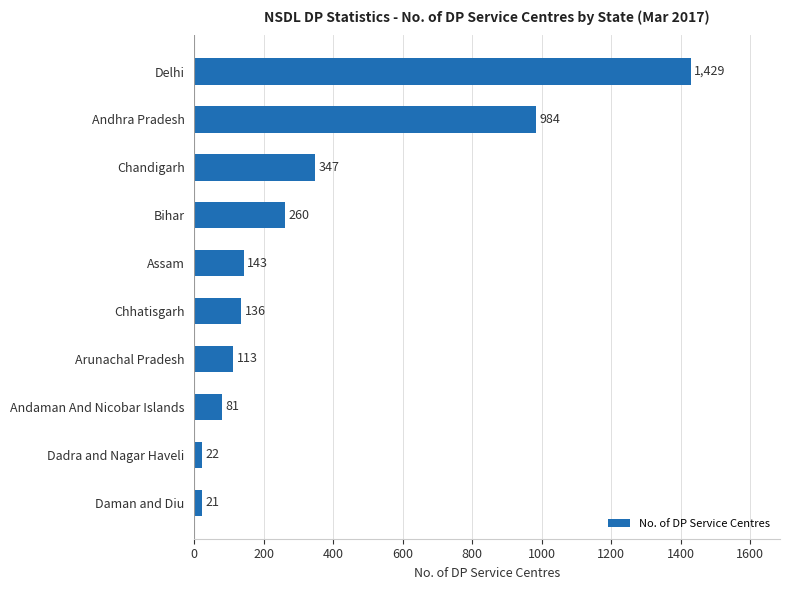

Rank the categories by value from highest to lowest.

Delhi, Andhra Pradesh, Chandigarh, Bihar, Assam, Chhatisgarh, Arunachal Pradesh, Andaman And Nicobar Islands, Dadra and Nagar Haveli, Daman and Diu